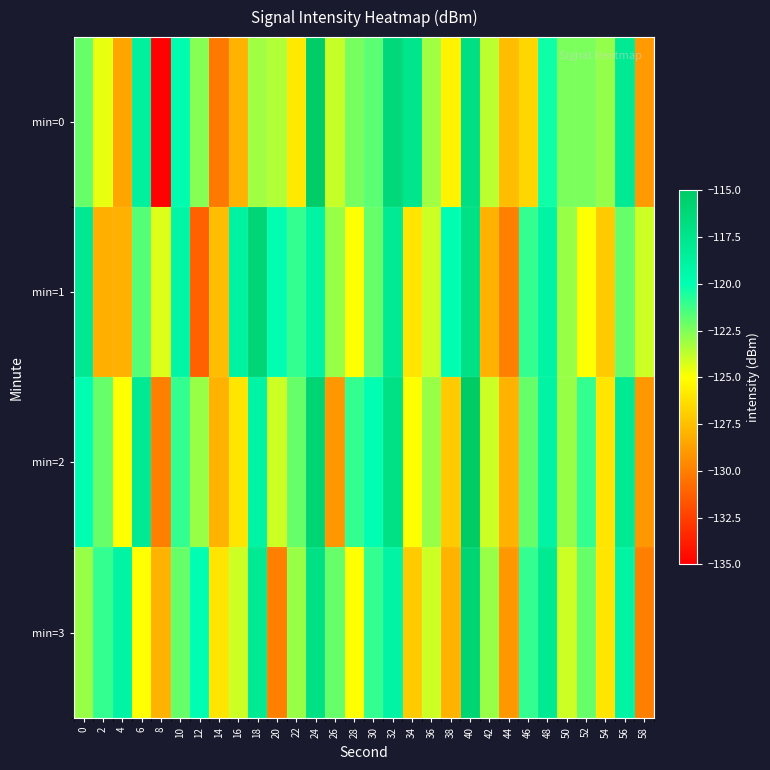

Rank the series at 8 from lowest to highest value.

min=0, min=2, min=3, min=1